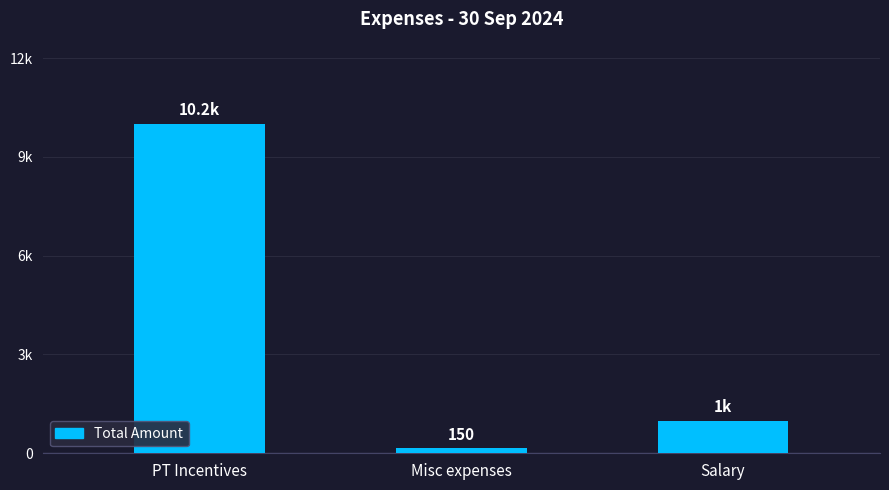

What is the value of the 3rd bar from the left?

1000